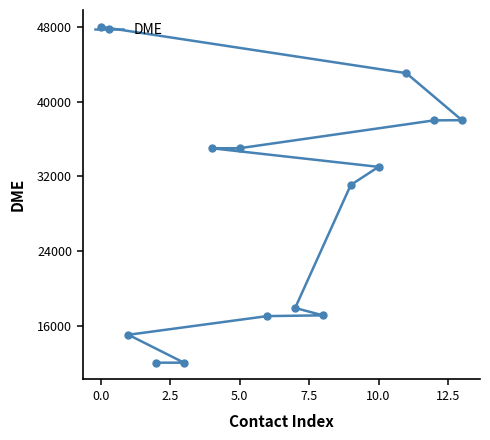

What is the maximum value shown in the chart?

48028